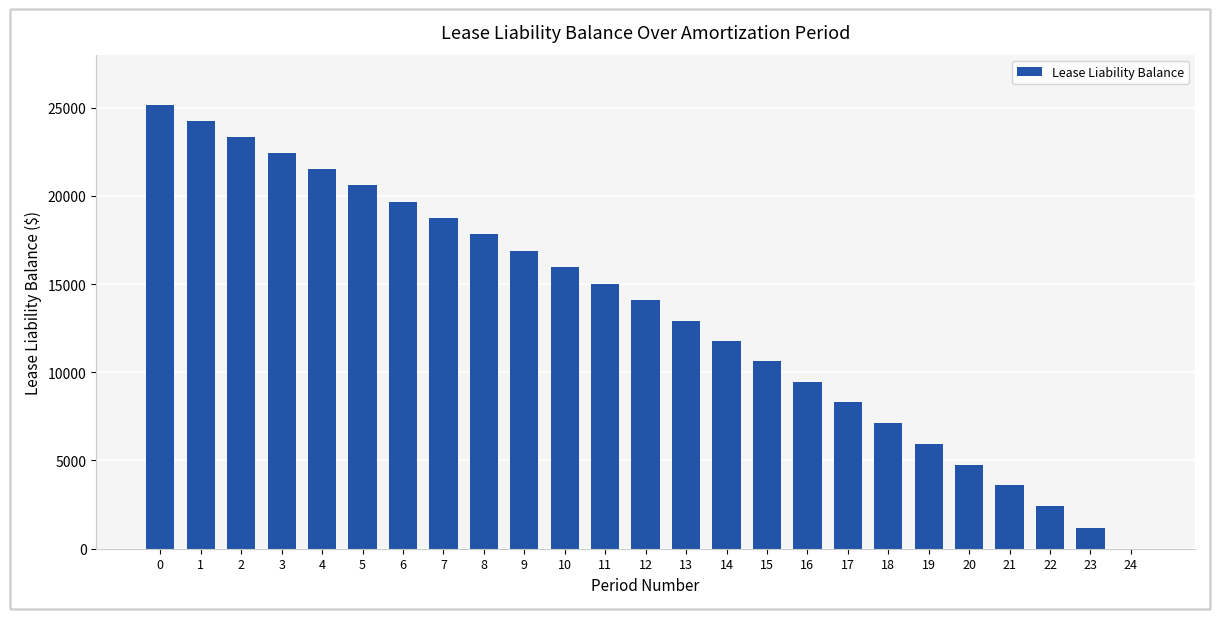

What is the average value?

13337.6